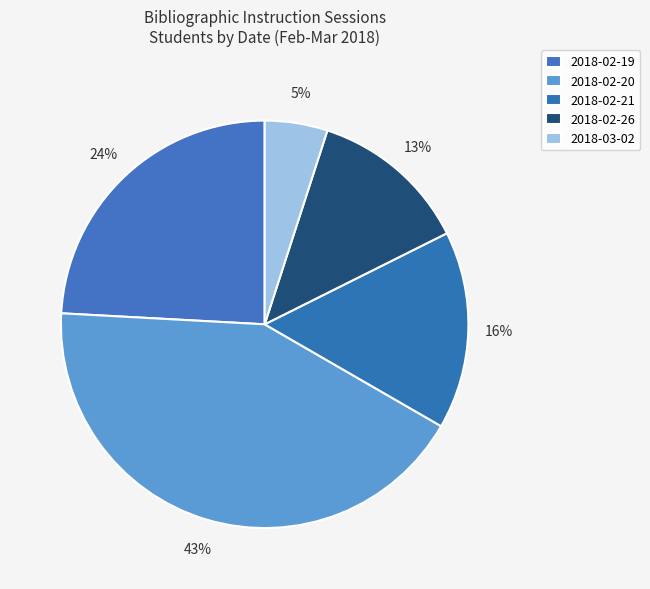

Count the number of slices in the pie.

5